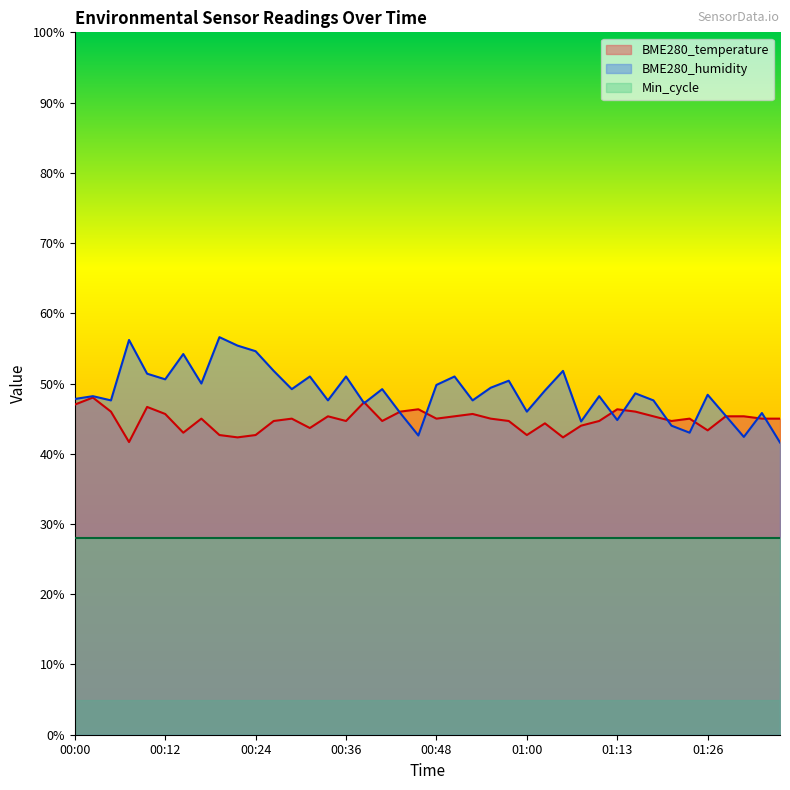

How many intersections are there between BME280_temperature and BME280_humidity?

11